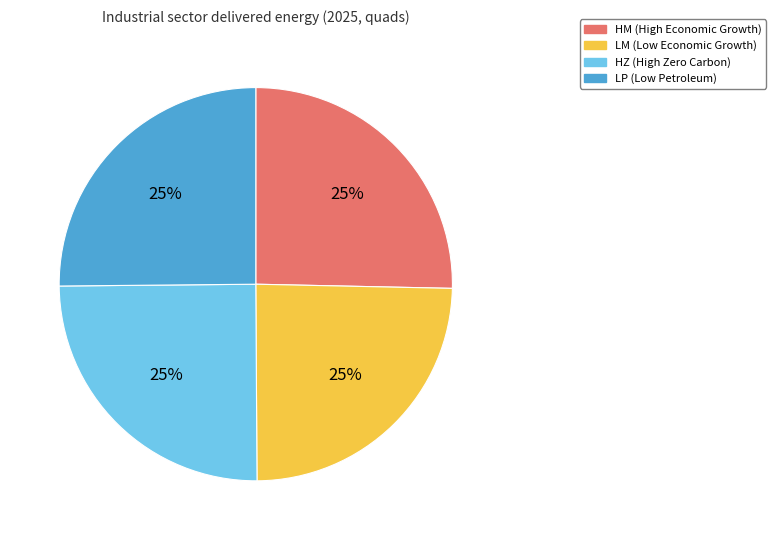

Is it true that HZ is 25% of the pie?

True